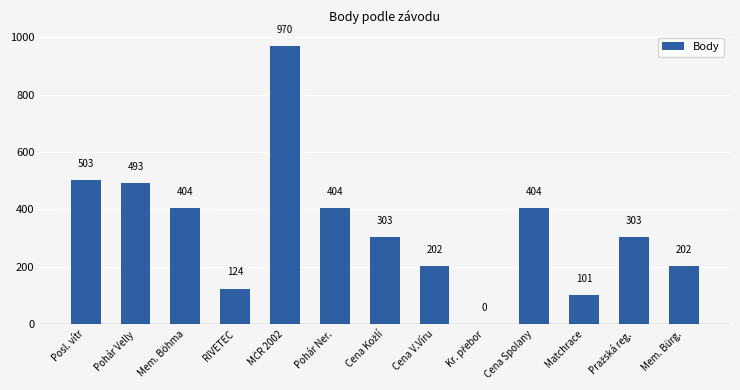

What is the sum of all values?

4413